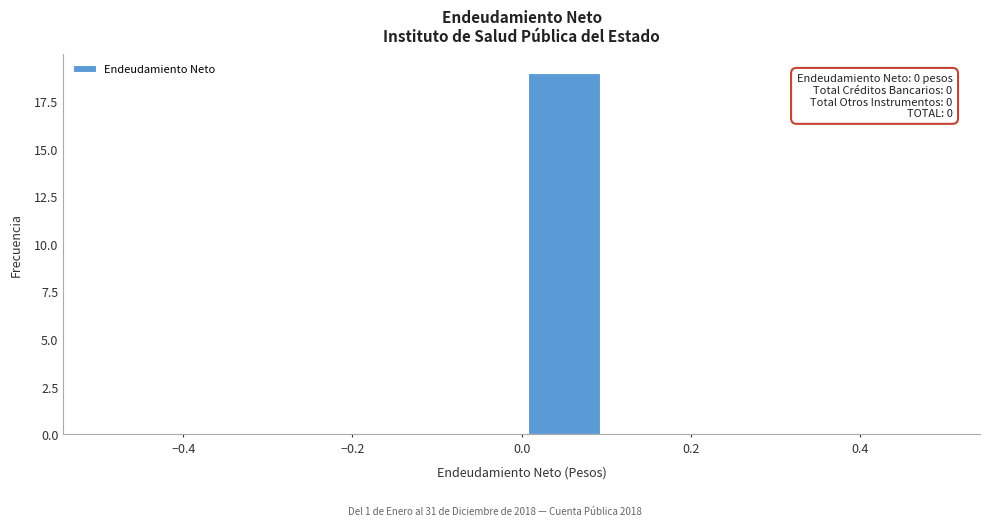

Over which range of the x-axis is the bar tallest?

0.0 to 0.1